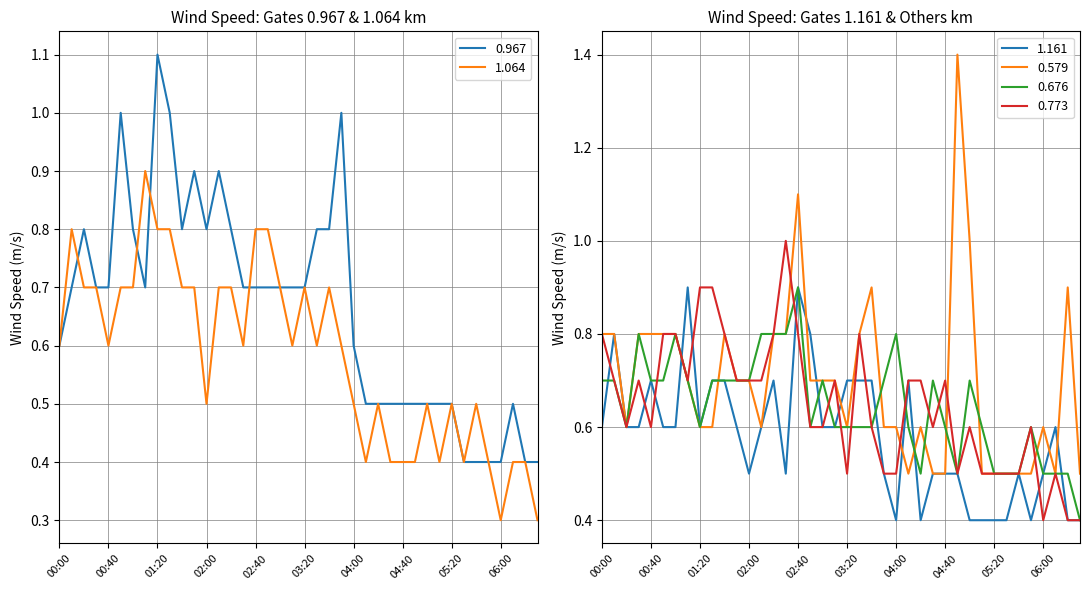

Which category has the highest value in the 0.676 series?

02:40